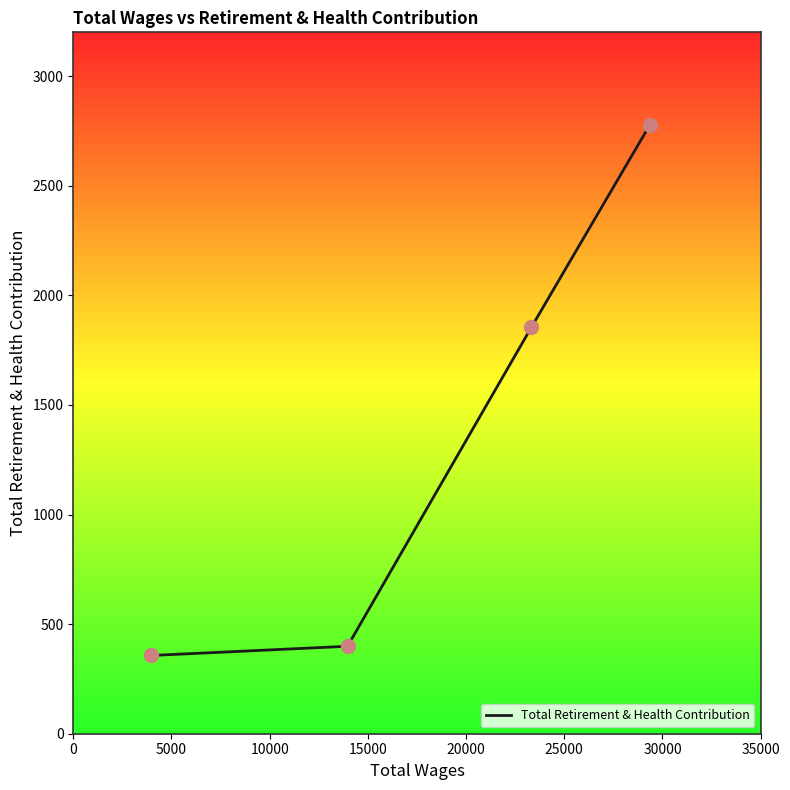

True or false: there are more than 1 points higher than both neighbors.

False